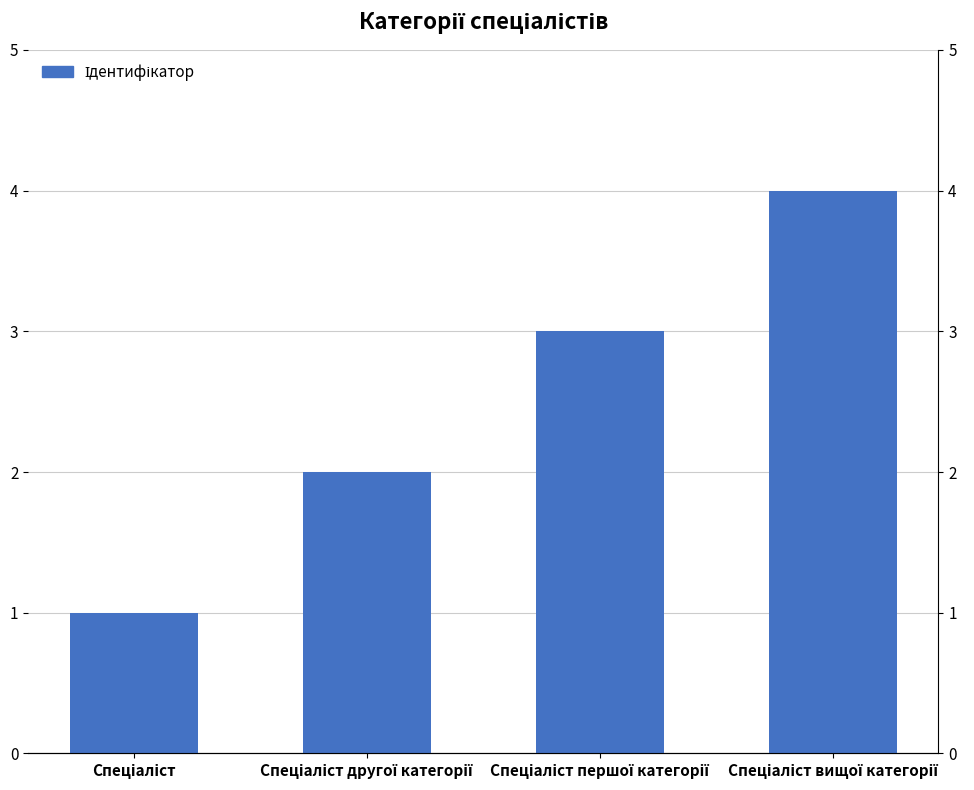

What is the approximate value at Спеціаліст?

1